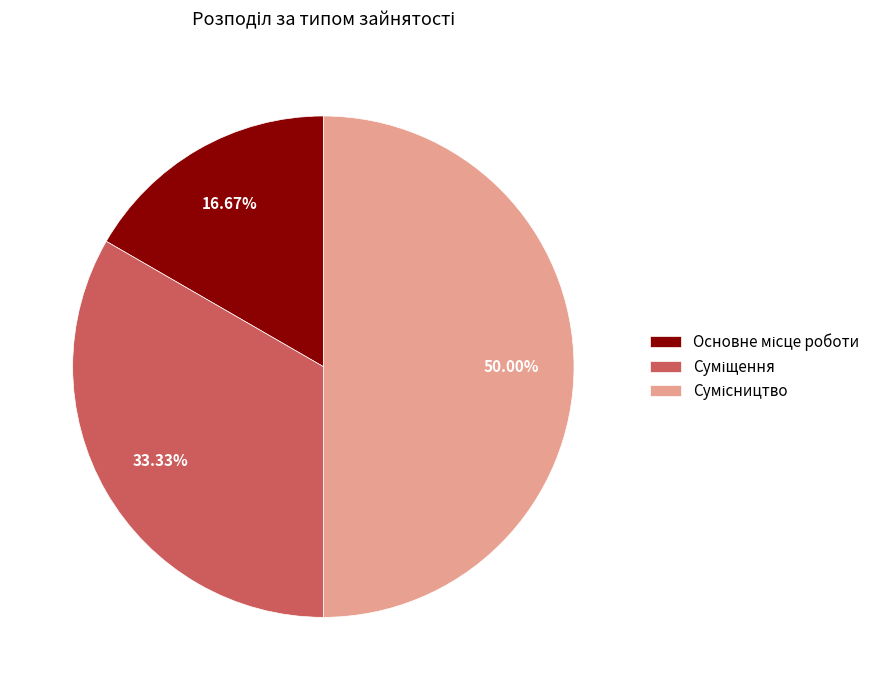

Which slice is the smallest?

Основне місце роботи